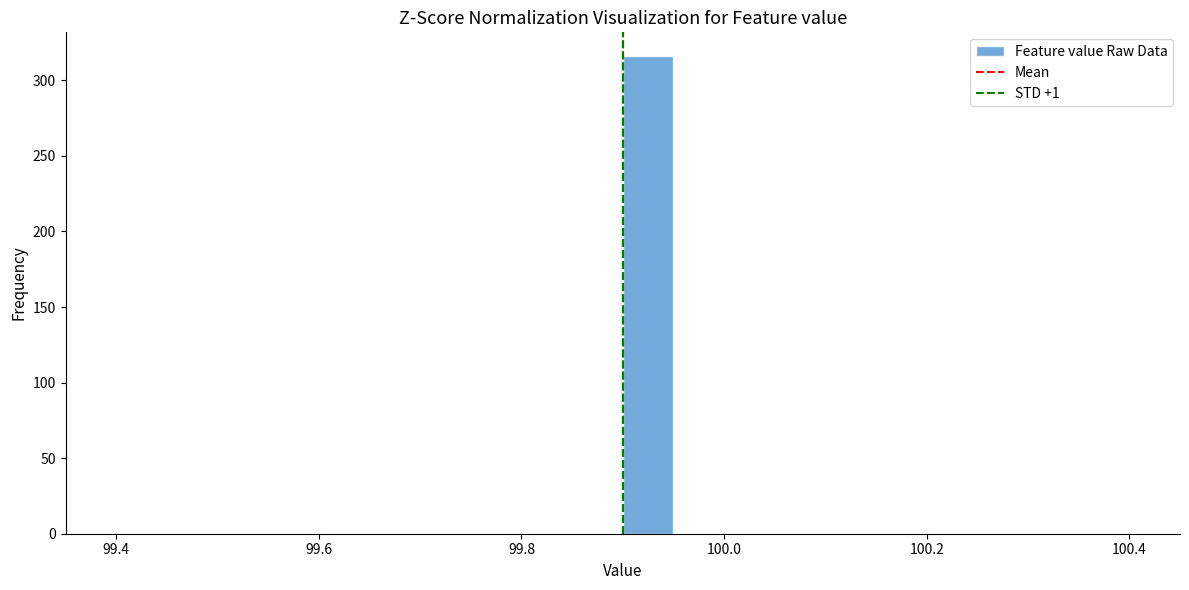

Read against the x-axis, roughly where is the centre of the tallest bar?

99.92